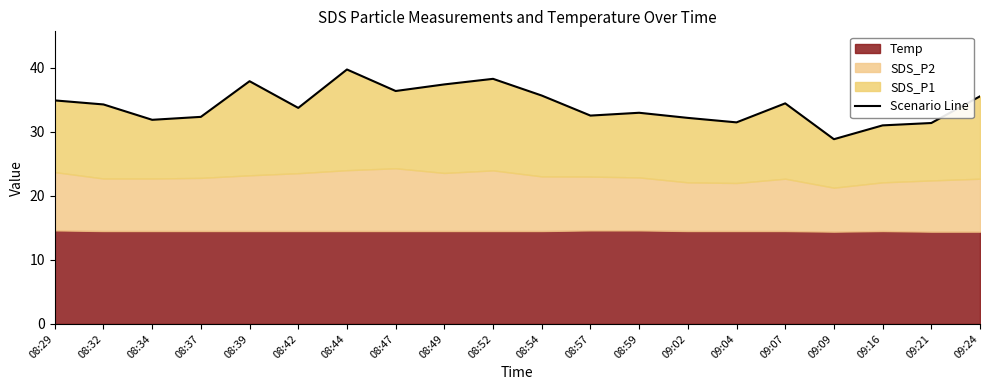

What is the sum of the values at 09:21 and 08:39?

69.3